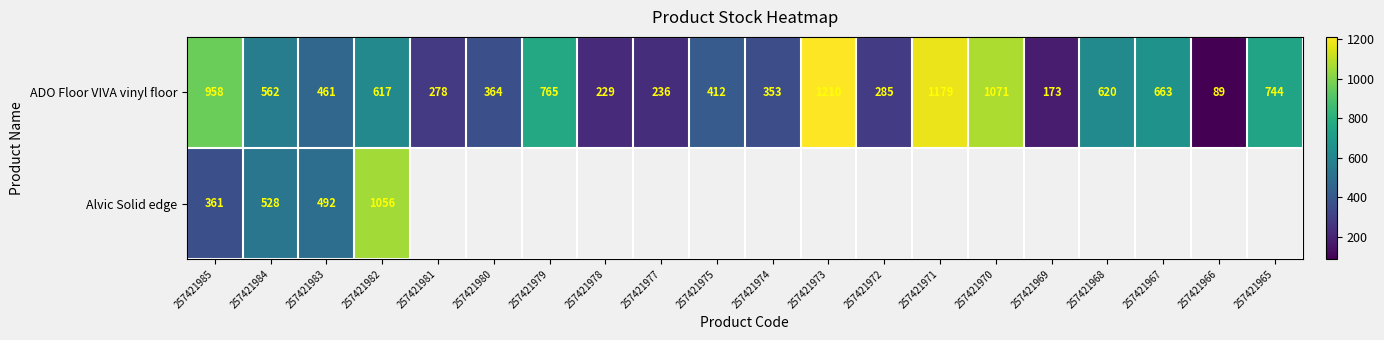

At which label is ADO Floor VIVA vinyl floor closest to 649?

257421967